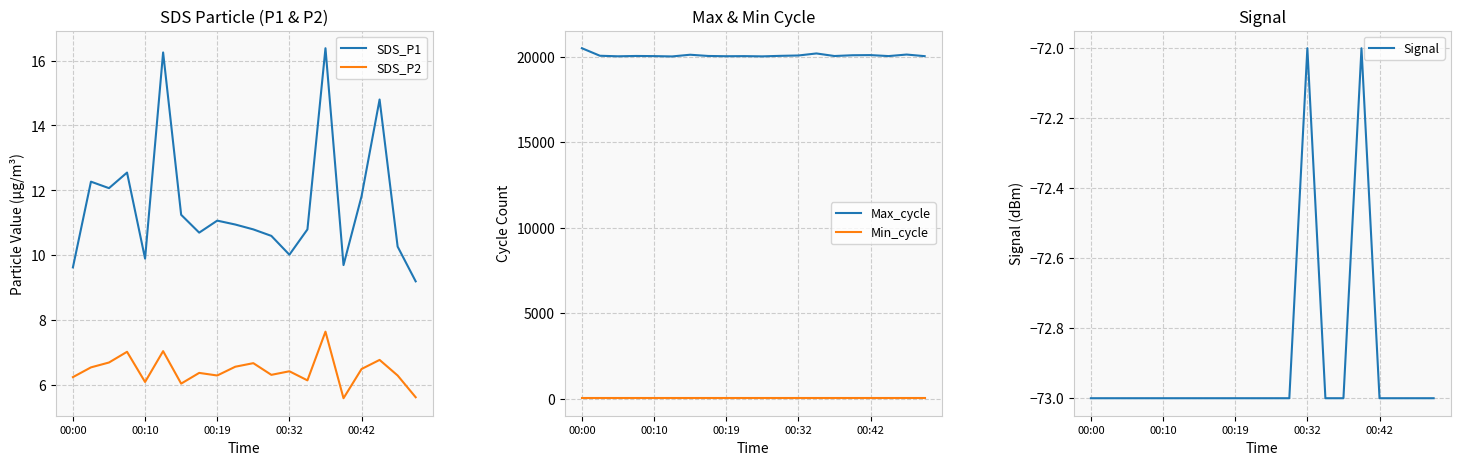

How many values in the Max_cycle series are below 20044?

9